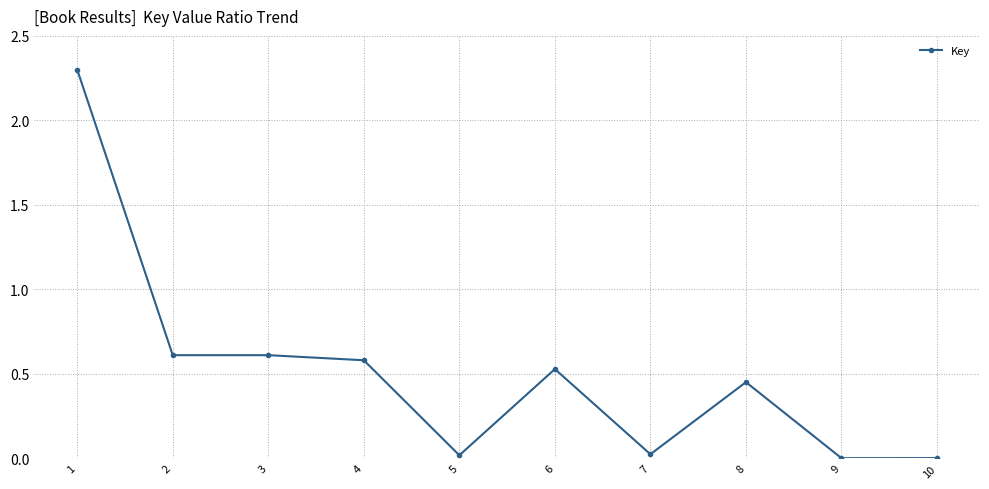

What is the maximum value shown in the chart?

2.3